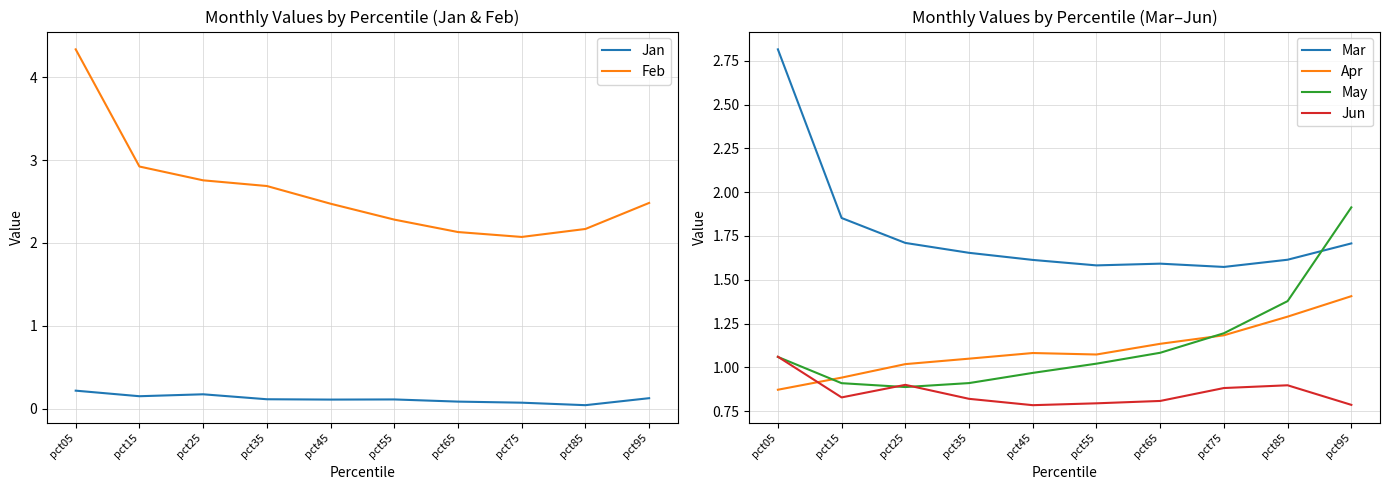

What are all the series names shown in the legend?

Jan, Feb, Mar, Apr, May, Jun